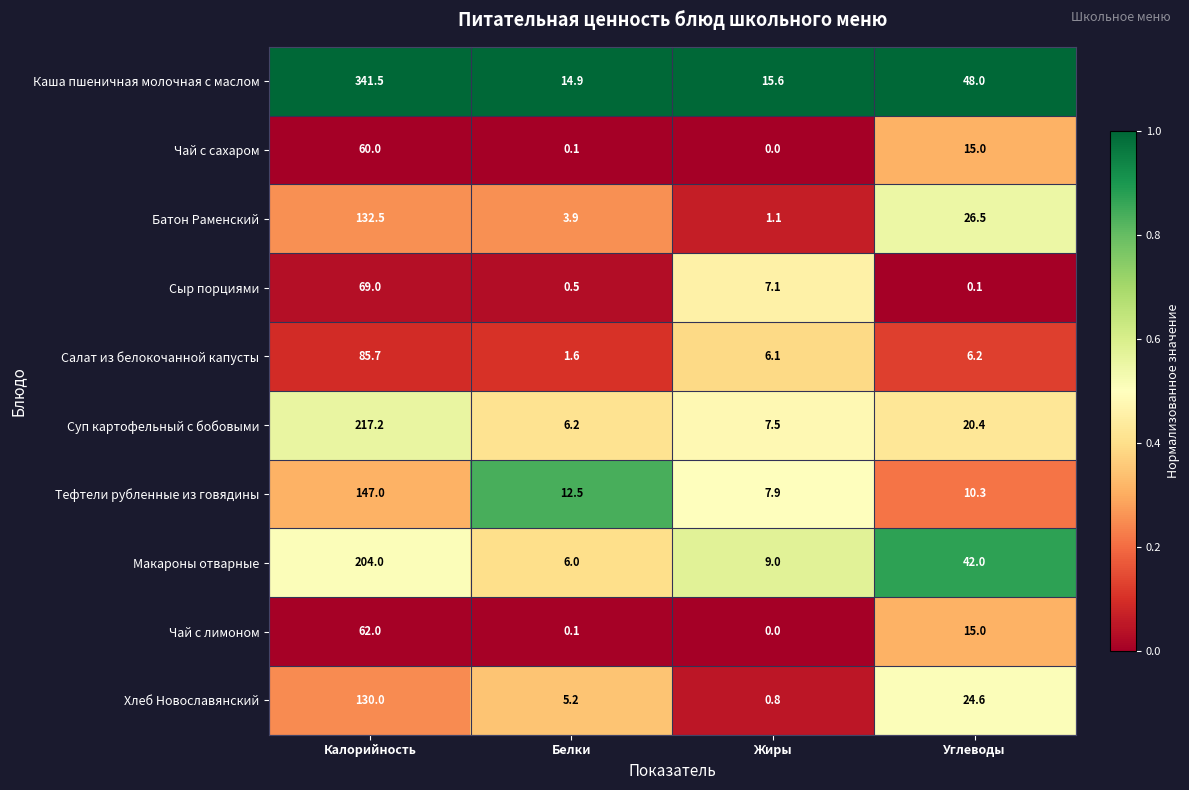

What is the difference between the highest and lowest values at Белки?

14.8